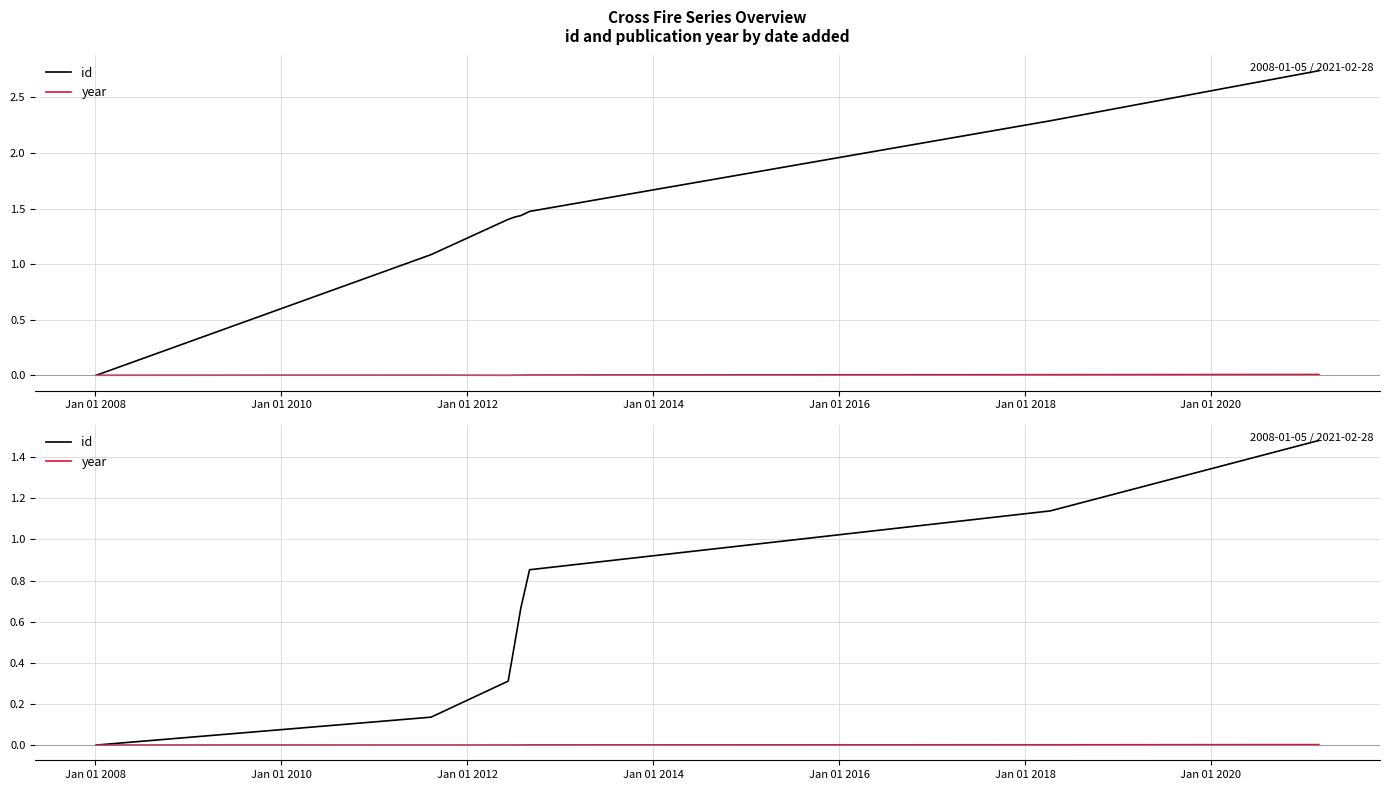

What is the sum of all id values?

5.1